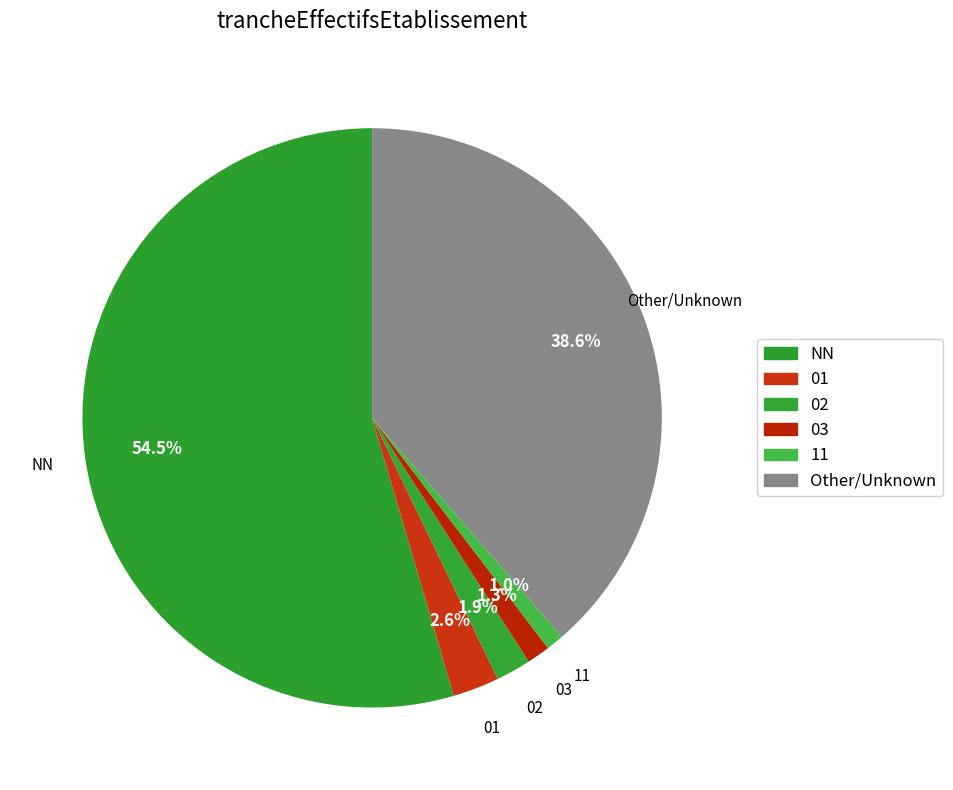

Which slice is the largest?

NN